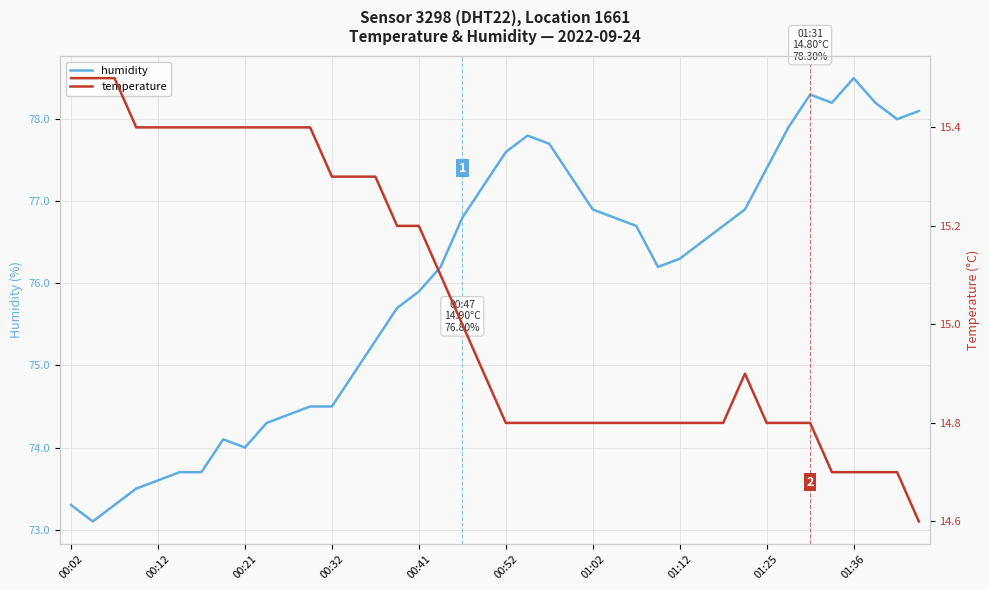

What is the greatest value displayed?

78.5